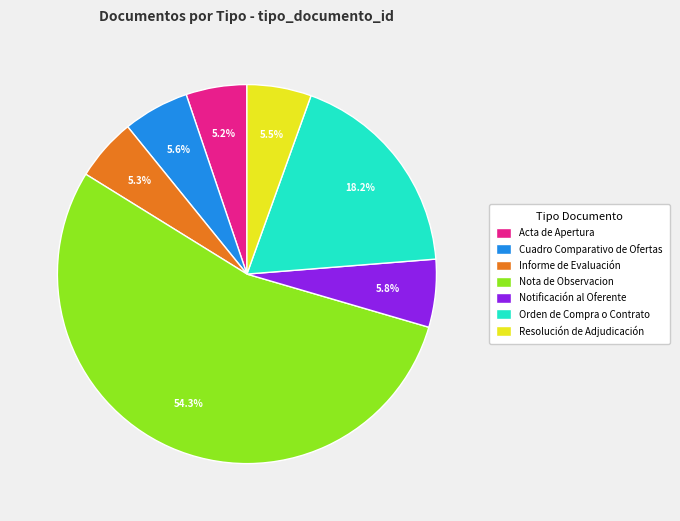

Which slice is the largest?

Nota de Observacion